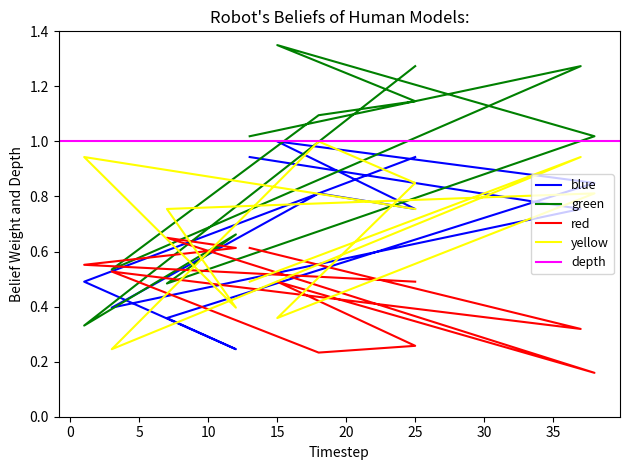

Rank the categories by value from lowest to highest.

12, 7, 3, 1, 37, 25, 18, 38, 13, 25, 15